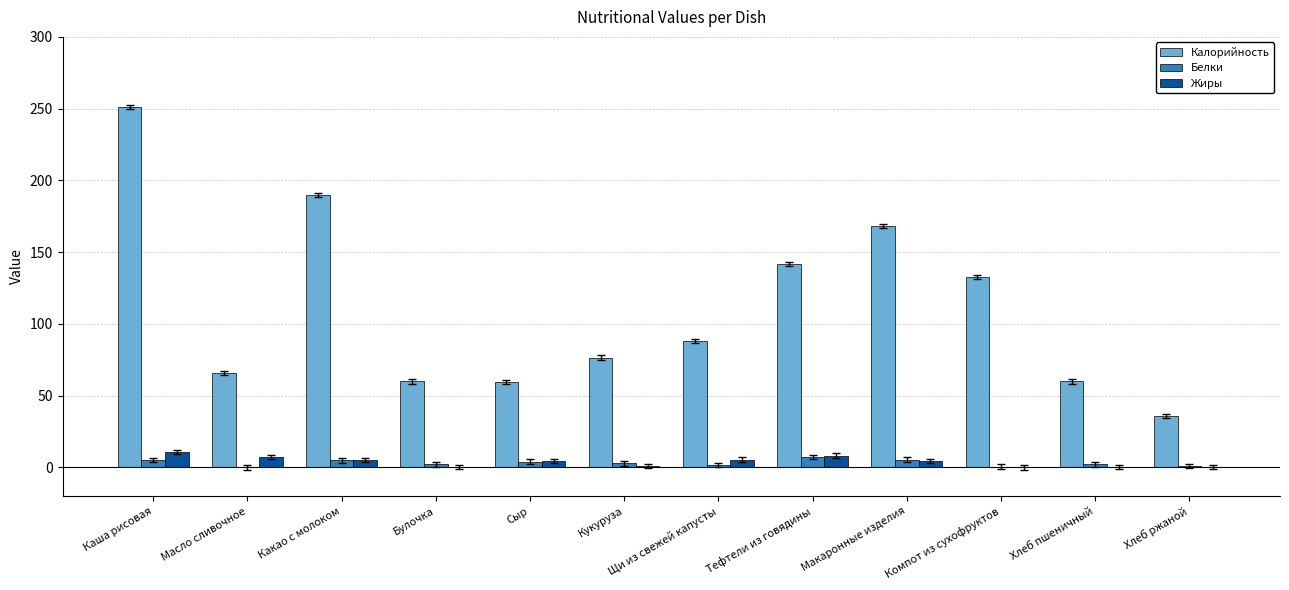

At which category does the chart reach its peak across all series?

Каша рисовая